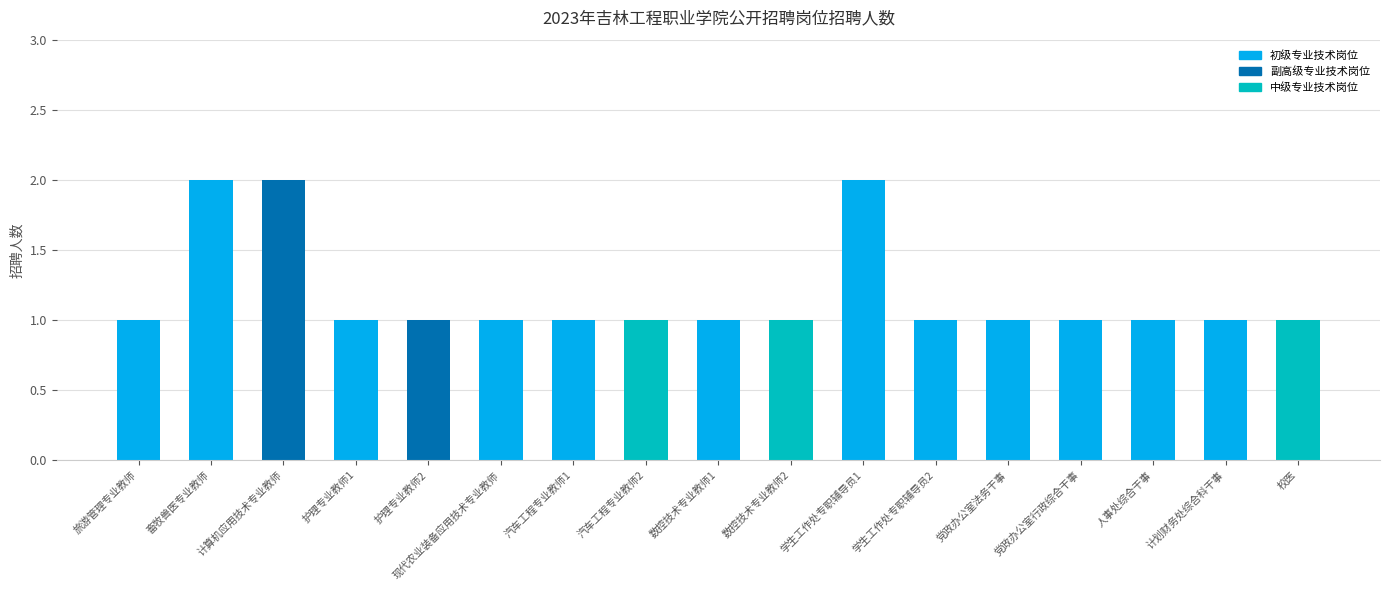

Reading right to left, extract all data points from this chart.

1	1	1	1	1	1	2	1	1	1	1	1	1	1	2	2	1